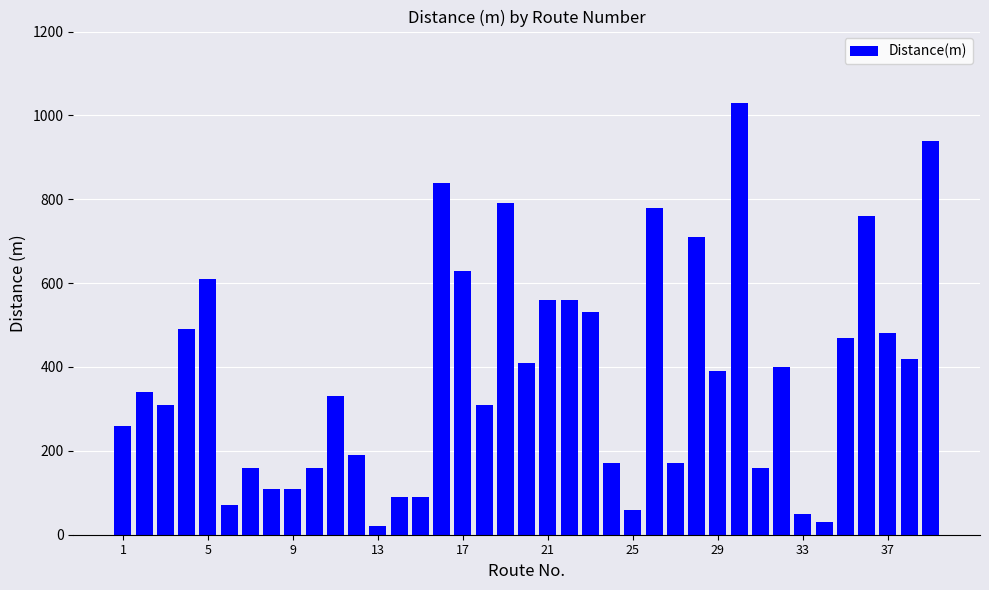

What is the difference between the maximum and second lowest values?

1000